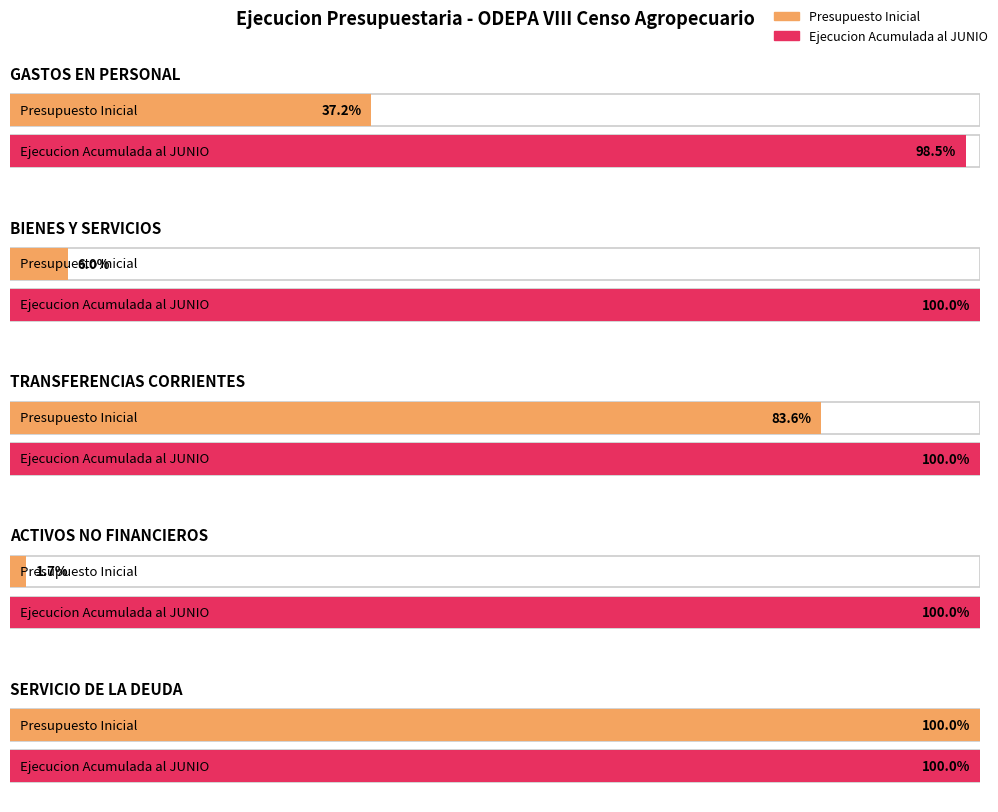

Does the chart contain any negative values?

No